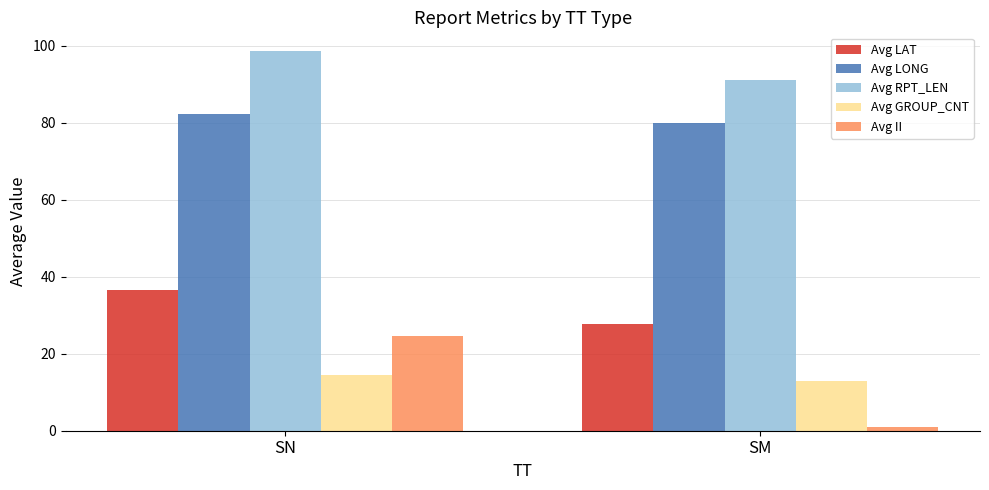

At how many categories does at least one series exceed 96?

1